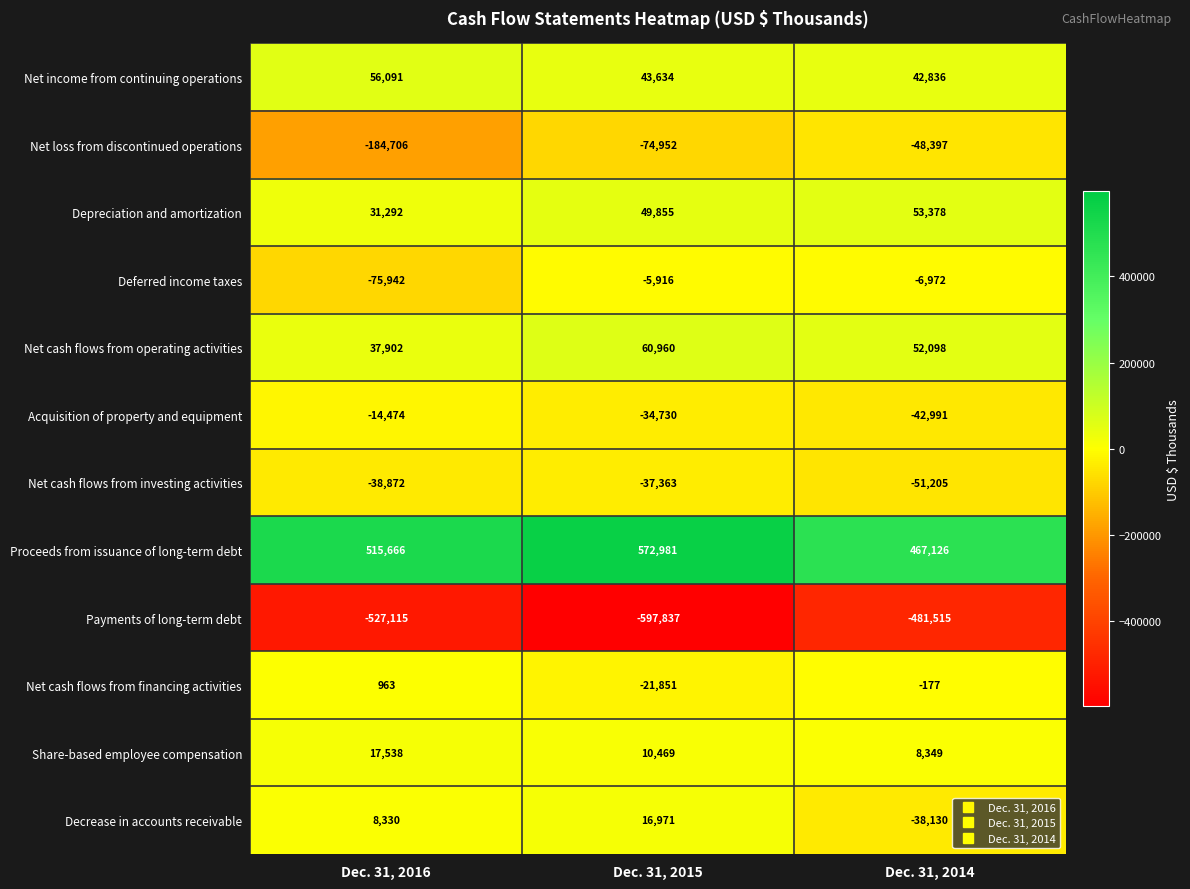

How many data points does each series have?

3